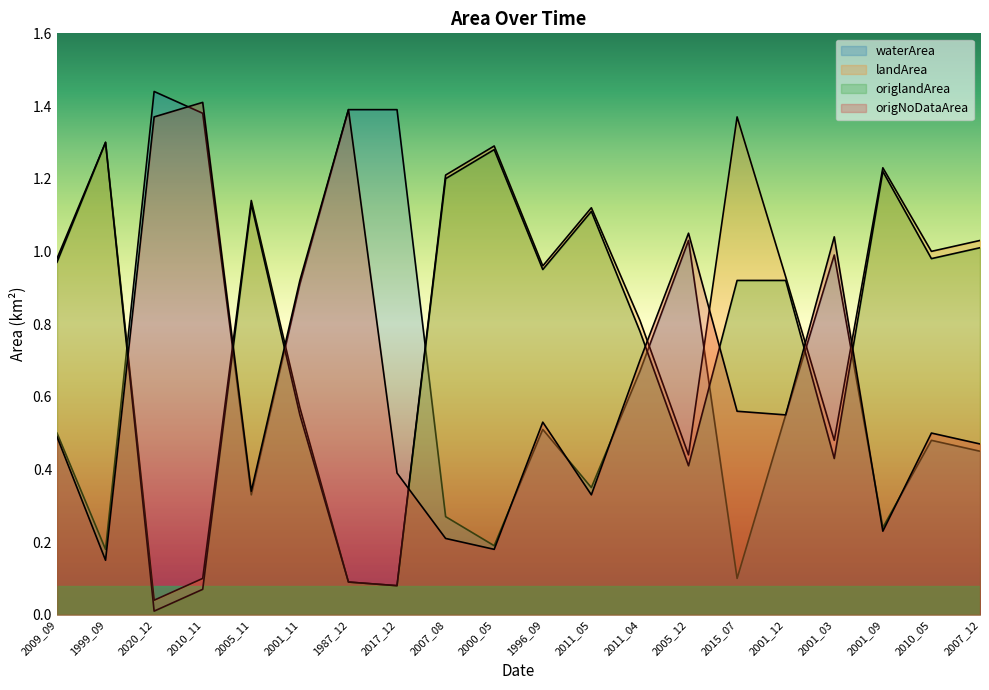

The value of origNoDataArea at 1999_09 is 0.1. True or false?

False